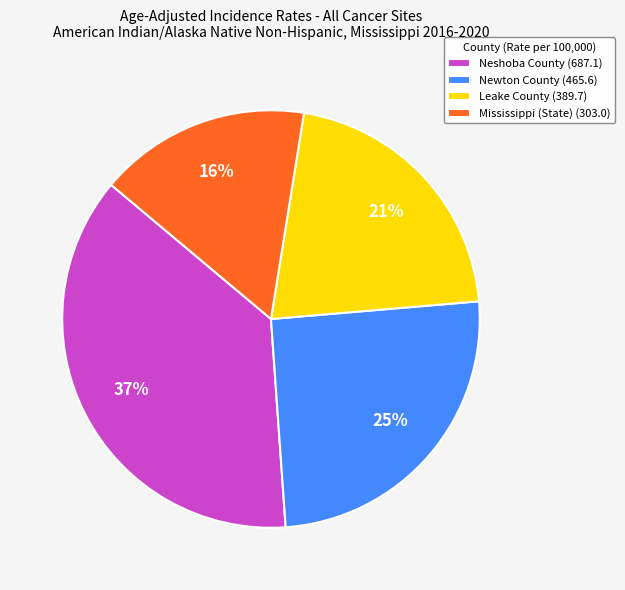

Is the sum of Neshoba County and Leake County greater than half?

Yes